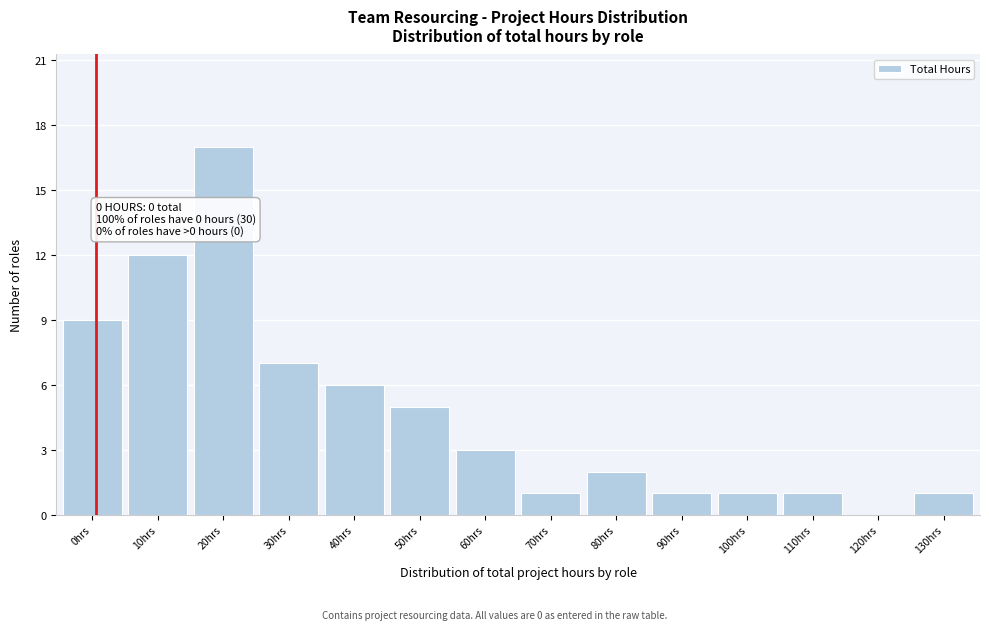

Reading left to right, list all the values displayed in this chart.

0hrs=9	10hrs=12	20hrs=17	30hrs=7	40hrs=6	50hrs=5	60hrs=3	70hrs=1	80hrs=2	90hrs=1	100hrs=1	110hrs=1	120hrs=0	130hrs=1